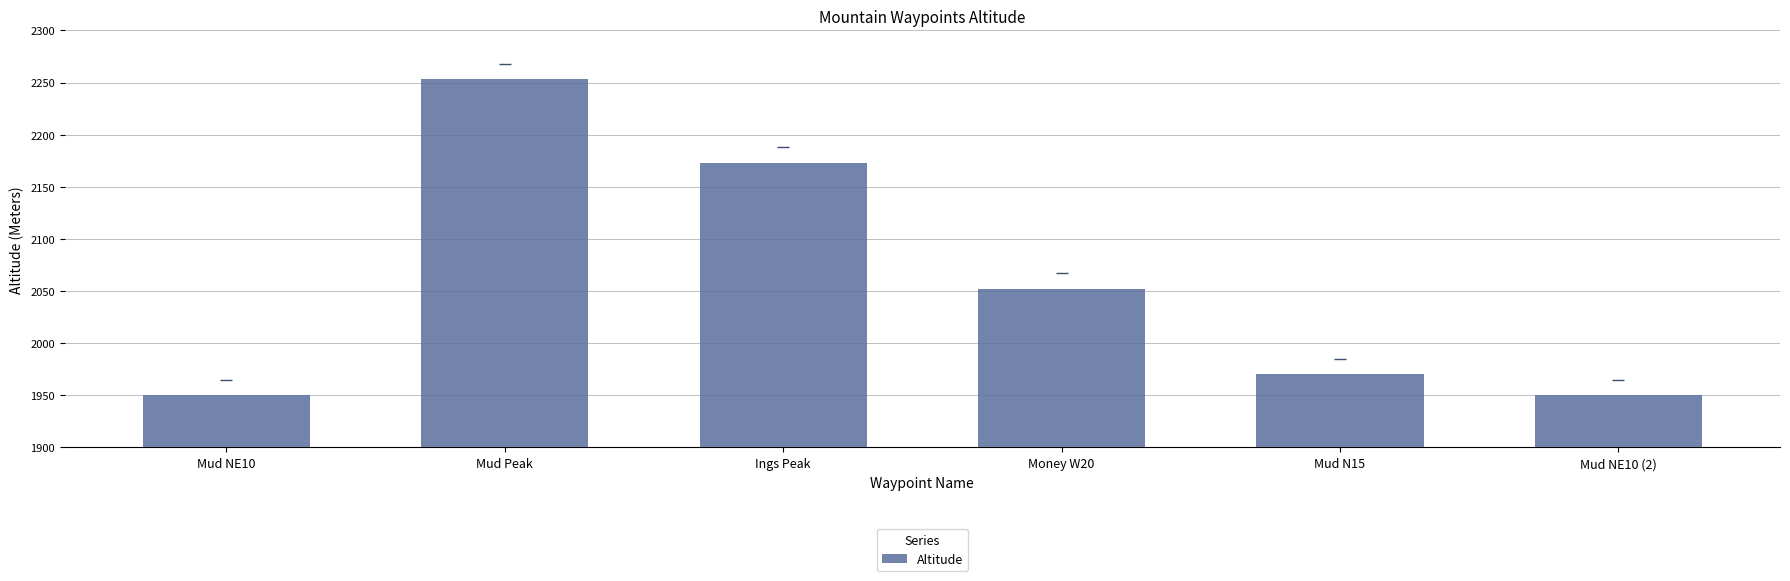

What value does the data have at Mud Peak?

2253